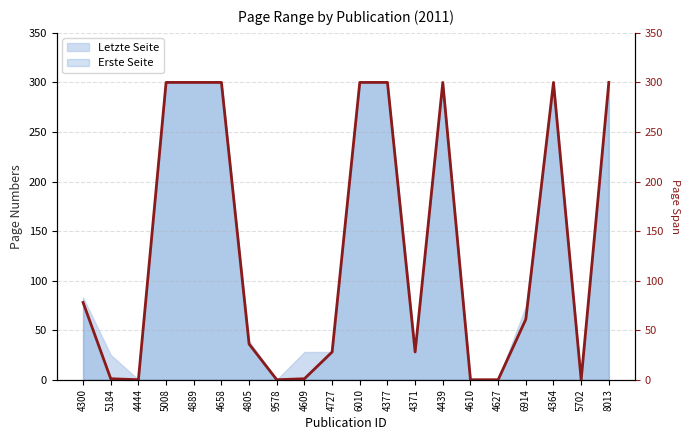

Reading left to right, extract all data points from this chart.

4300=78	5184=1	4444=0	5008=300	4889=300	4658=300	4805=36	9578=0	4609=1	4727=28	6010=300	4377=300	4371=28	4439=300	4610=0	4627=0	6914=61	4364=300	5702=0	8013=300